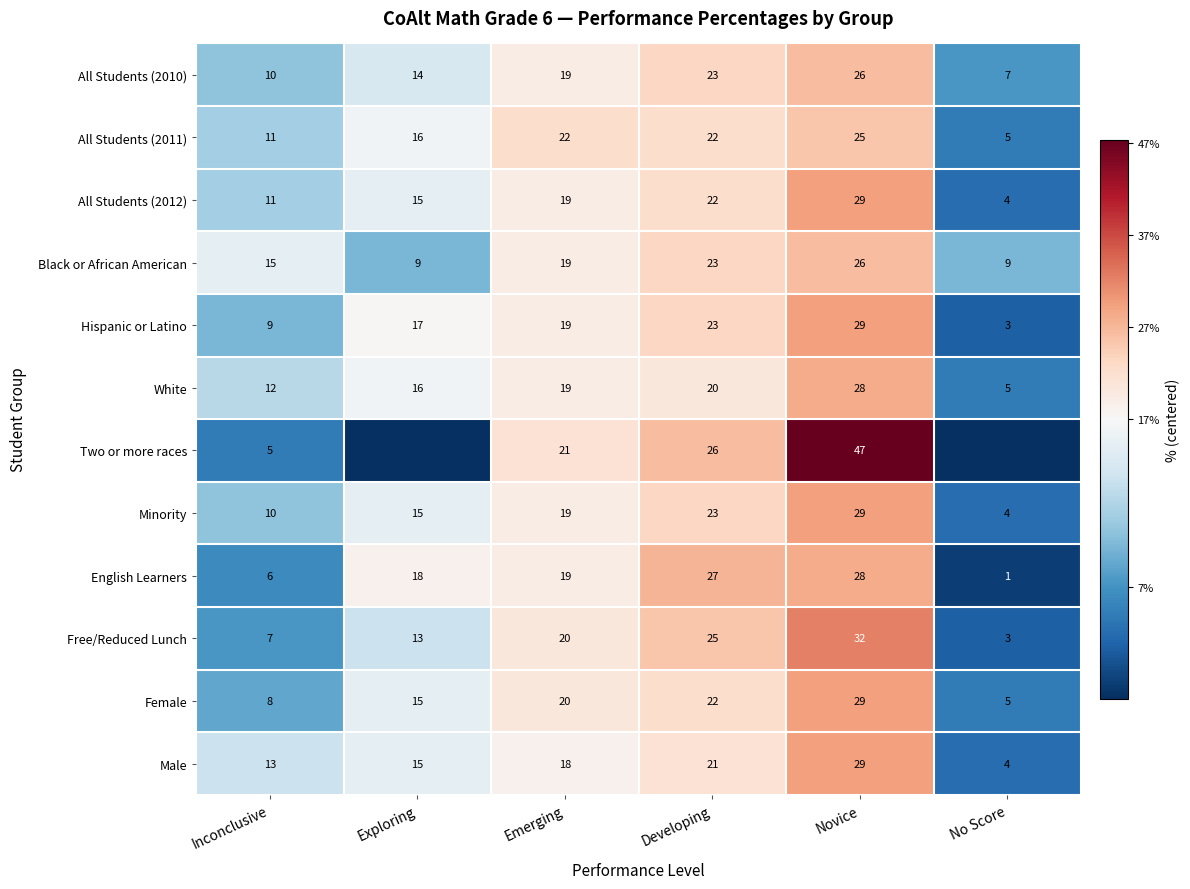

Where is White nearest to the value 16?

Exploring